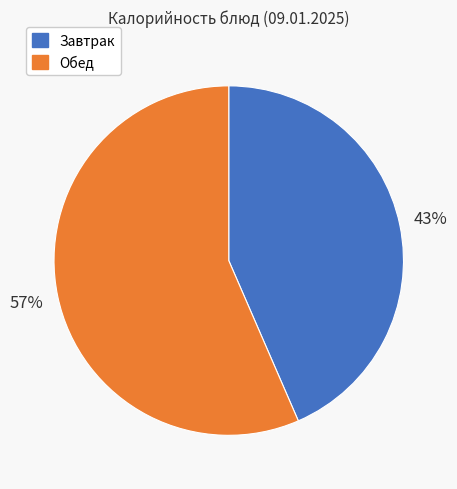

What is the smallest slice in the pie chart?

Завтрак